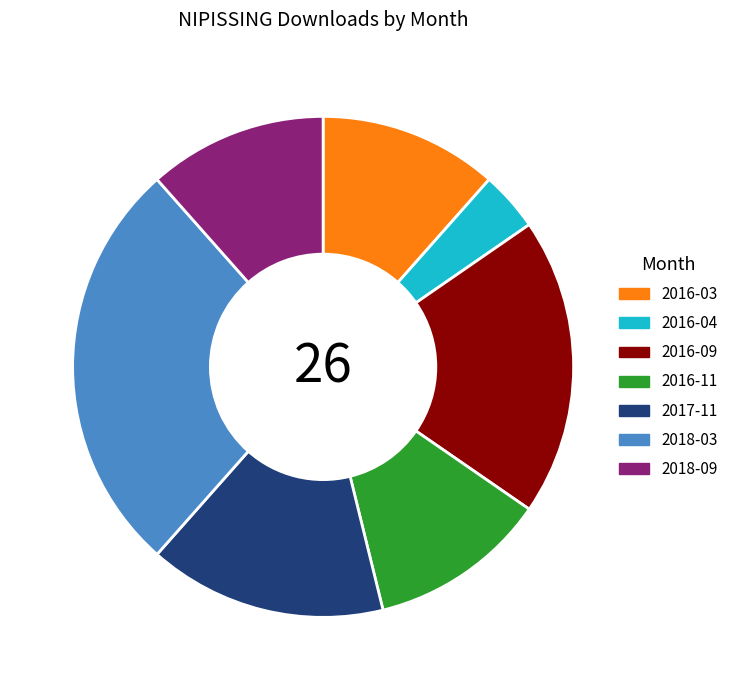

Which slice is the smallest?

2016-04